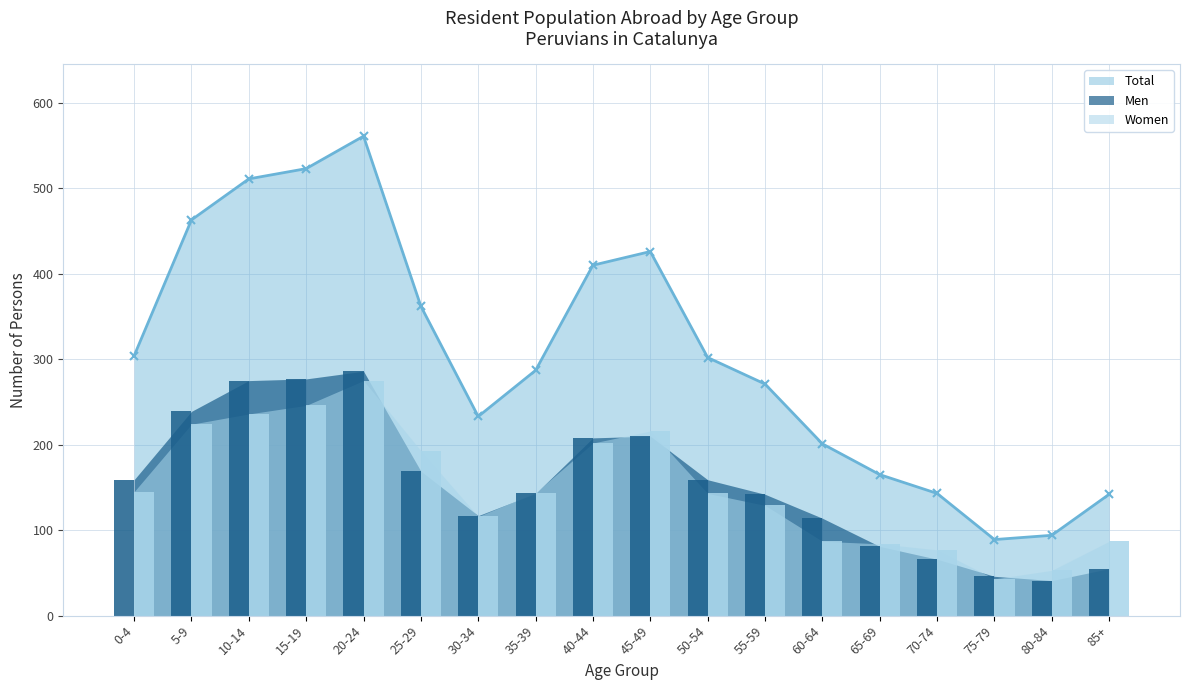

What is the label of the 5th bar from the right?

65-69